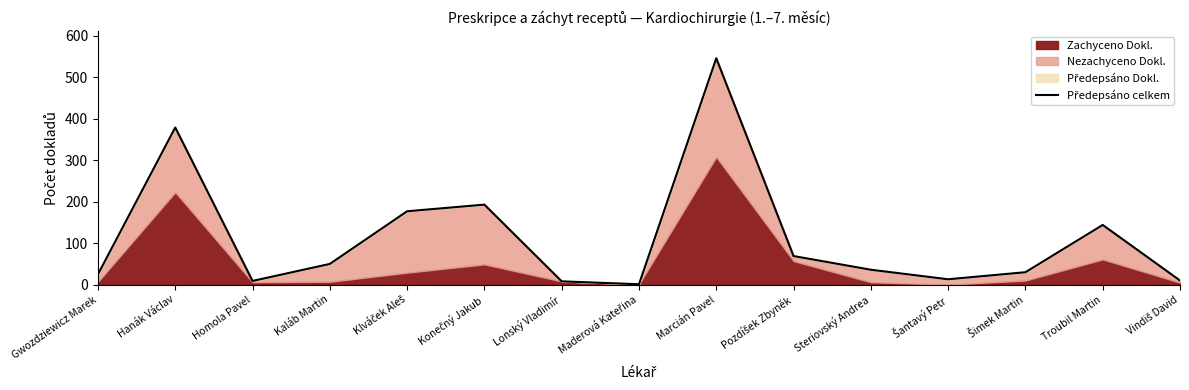

What is the difference between the values at Hanák Václav and Lonský Vladimír?

371